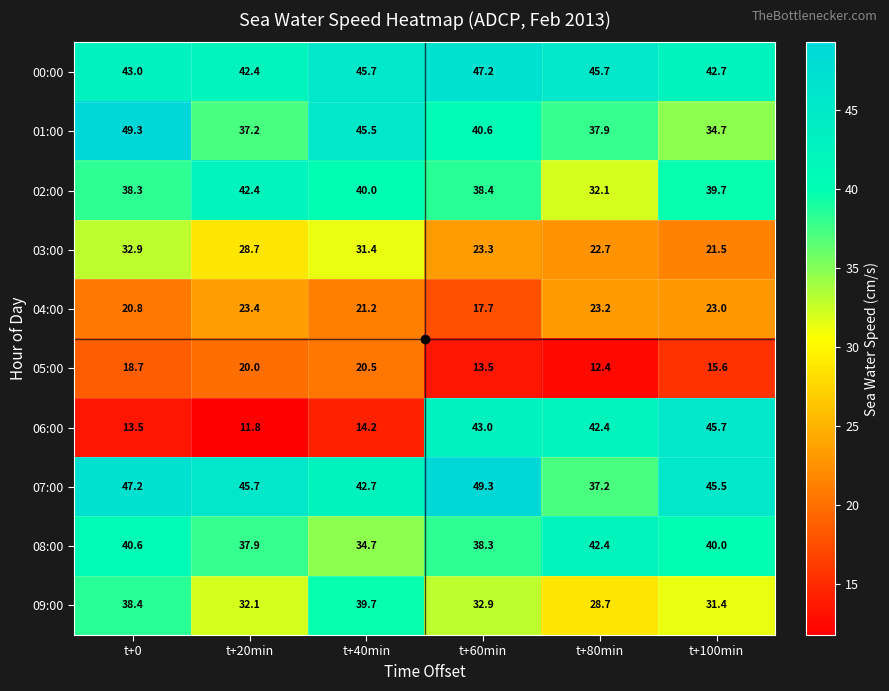

At which category is the sum across all series the highest?

t+60min